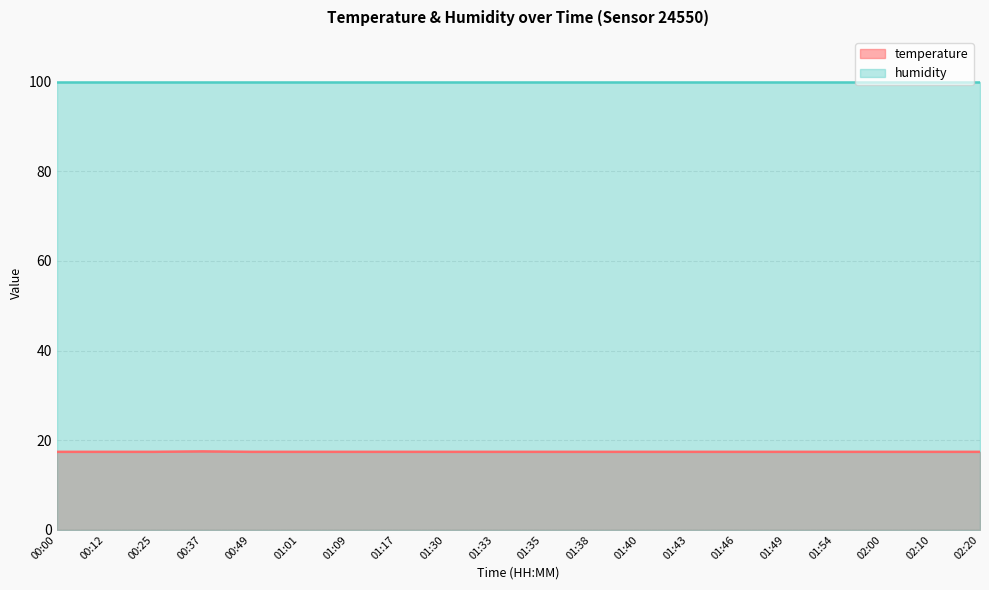

Does the chart display data point markers on the line(s)?

No